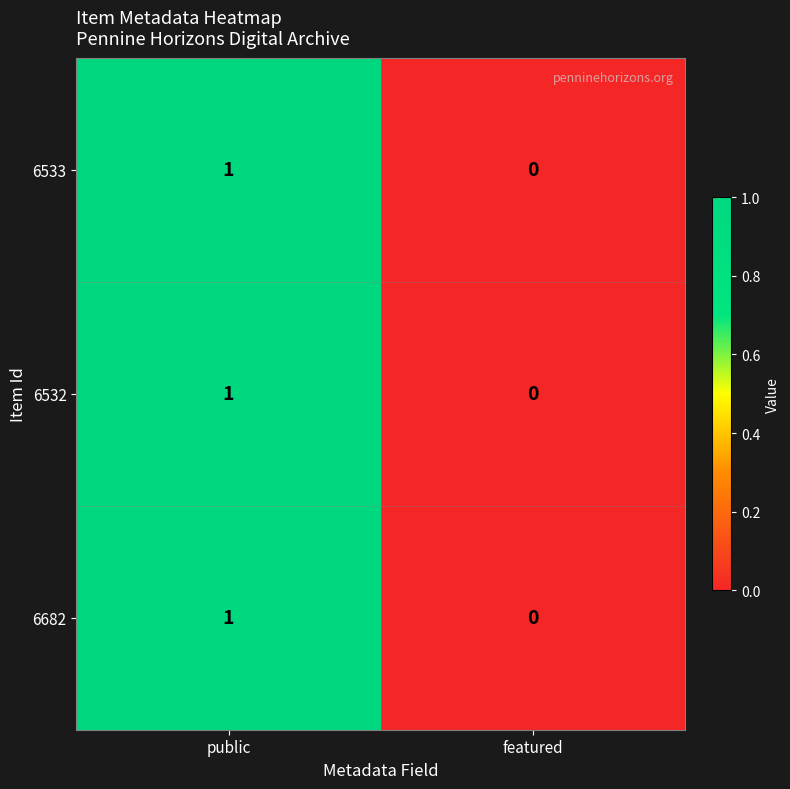

Where is 6682 nearest to the value 0?

featured